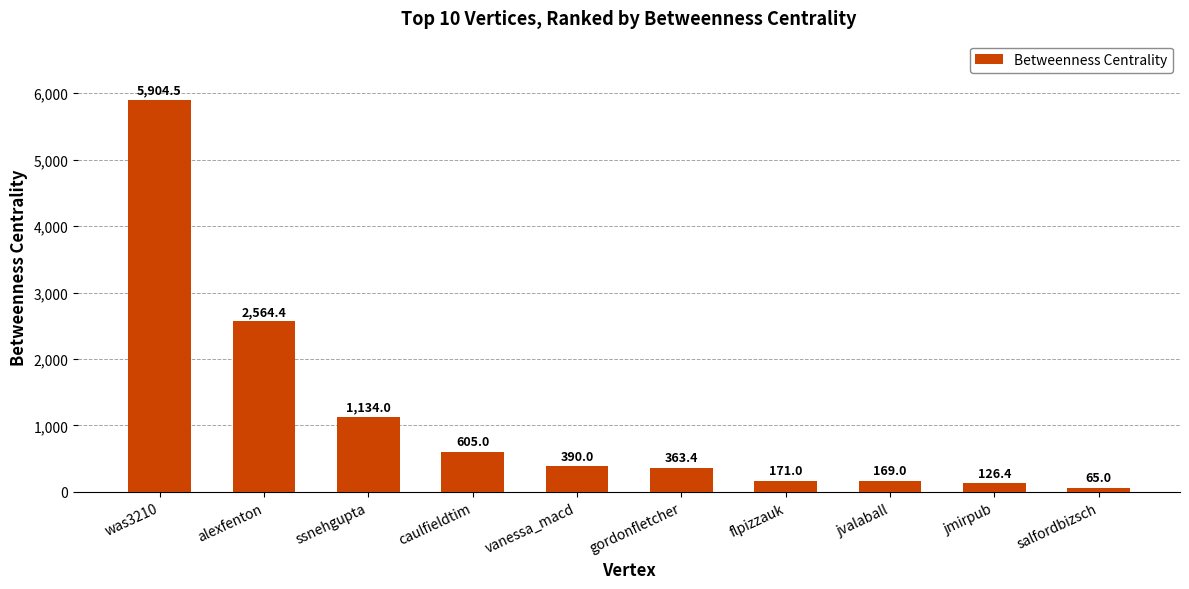

Which has a higher value, flpizzauk or jvalaball?

flpizzauk